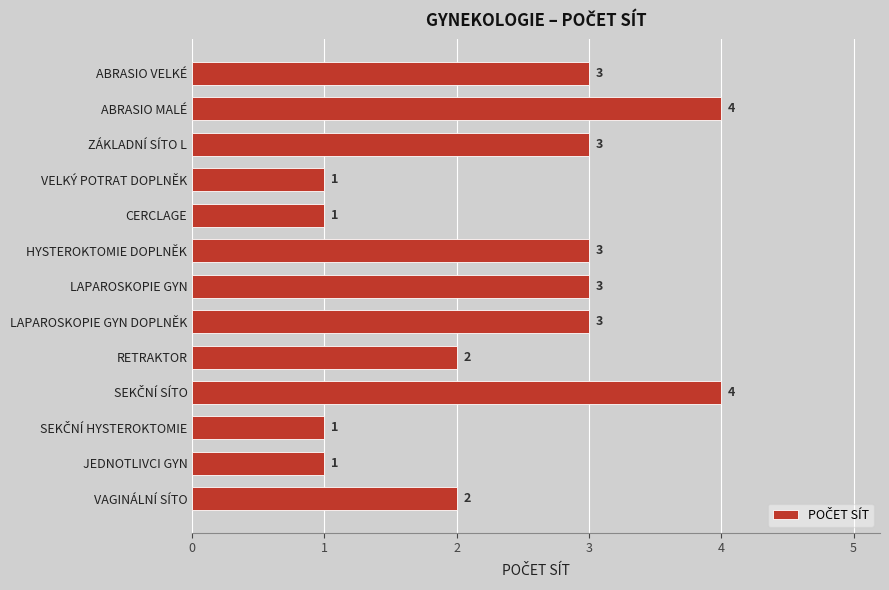

How many bars are there in total?

13